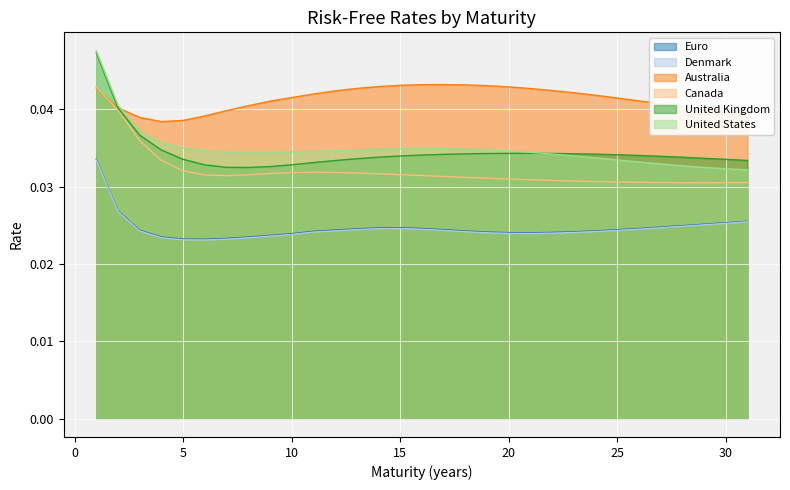

True or false: United States and Canada cross at least once.

False